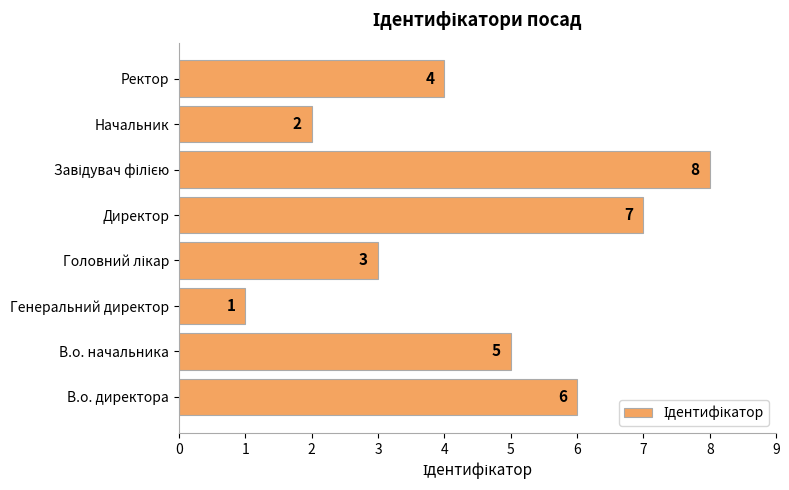

Reading bottom to top, what are all the values shown in this chart?

6	5	1	3	7	8	2	4